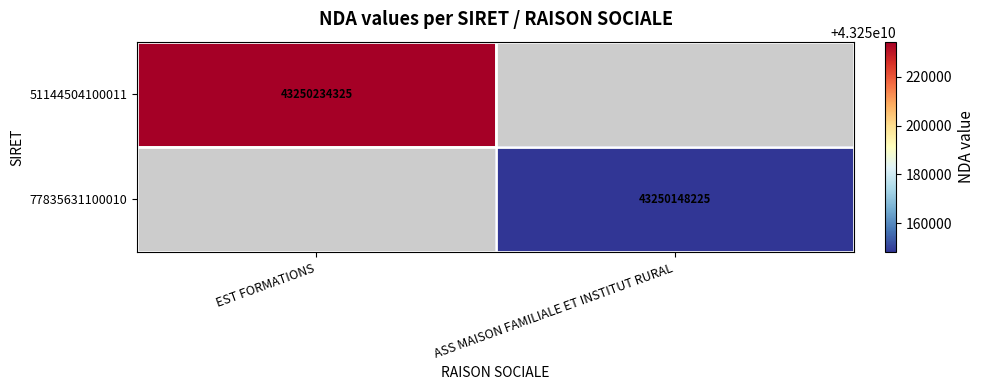

The value of 77835631100010 at ASS MAISON FAMILIALE ET INSTITUT RURAL is 71346267579.6. True or false?

False